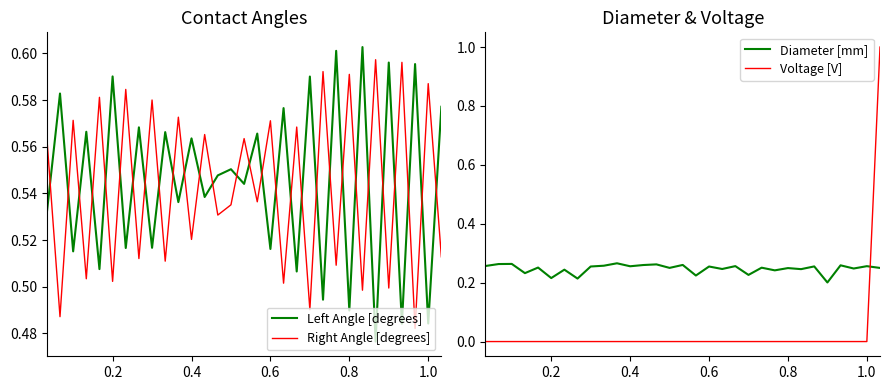

Is it true that Voltage [V] equals -0.6 at 0.2?

False